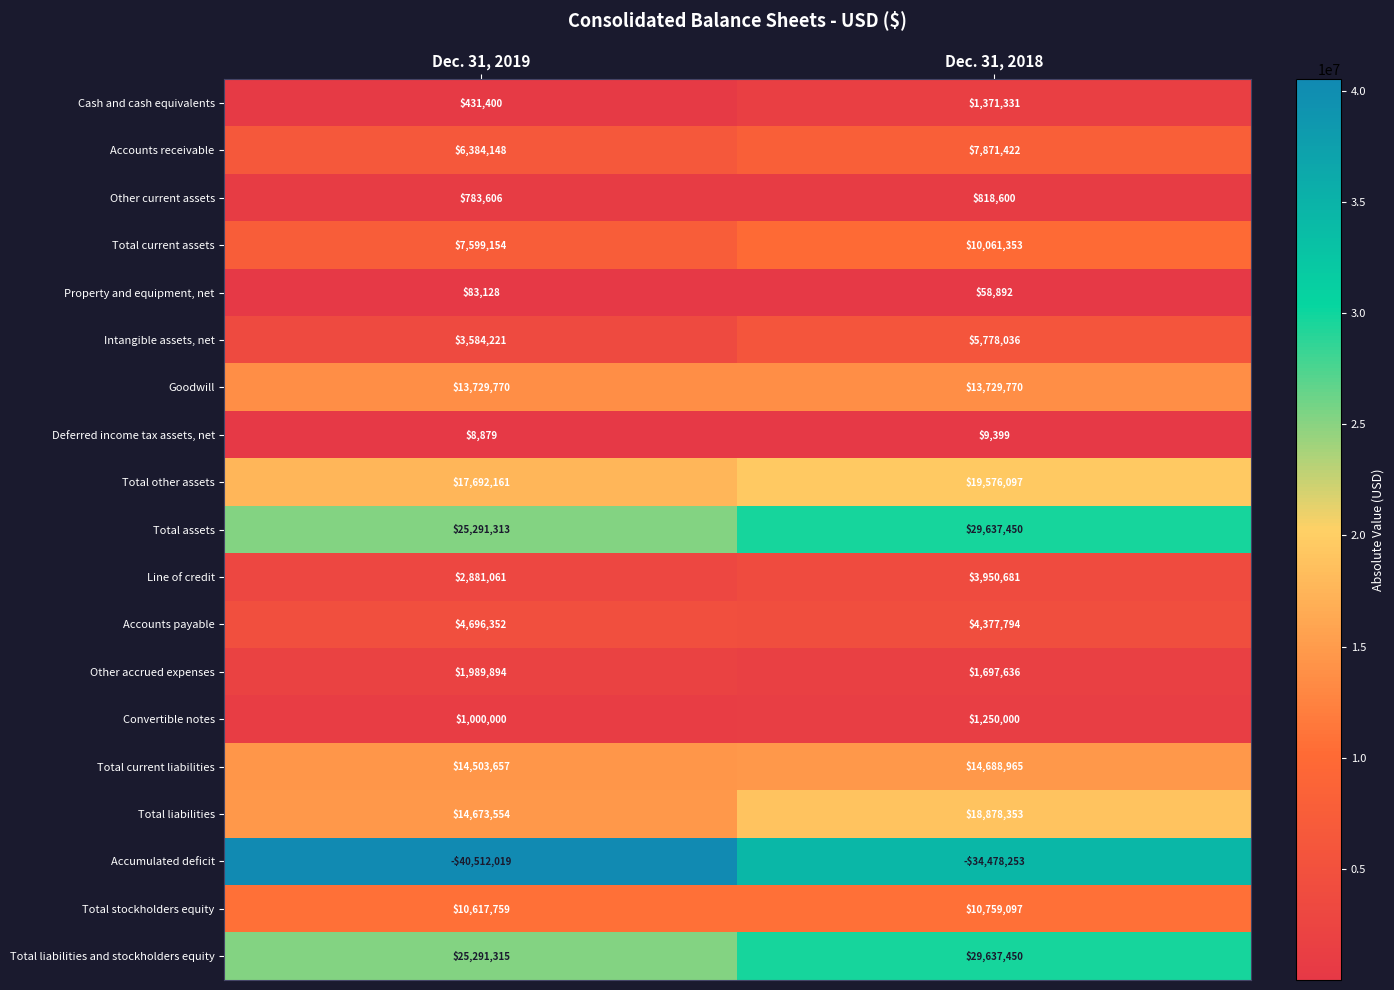

Is it true that Accounts receivable equals 10273060 at Dec. 31, 2019?

False